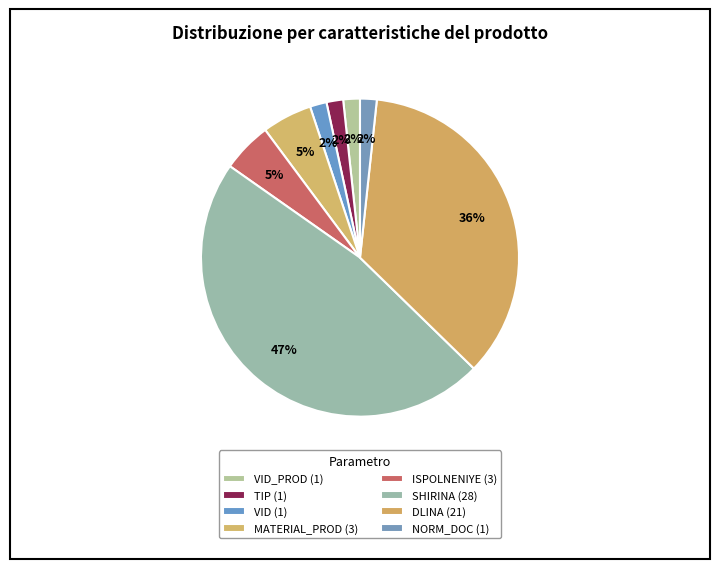

How many segments does this pie chart have?

8